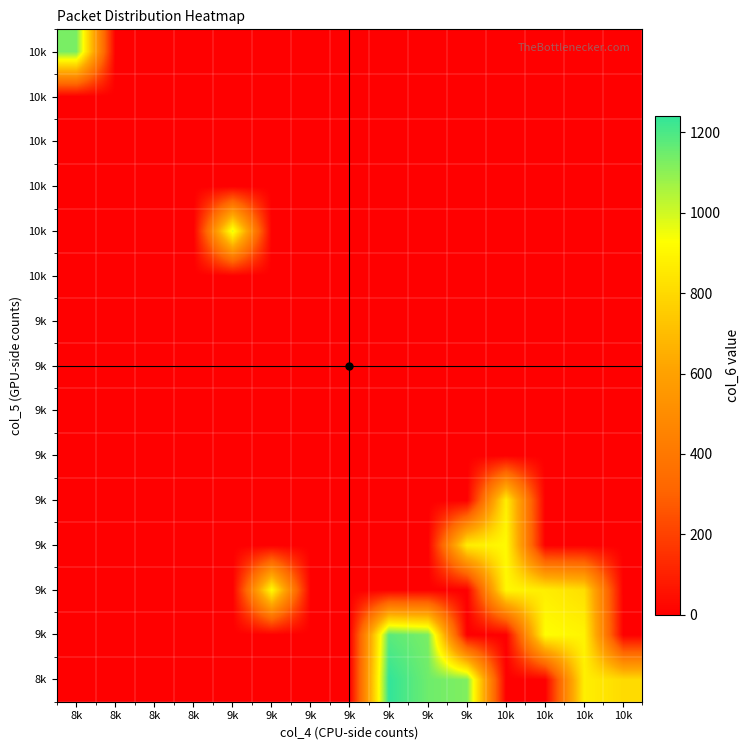

Which label corresponds to the largest value in the chart?

9k